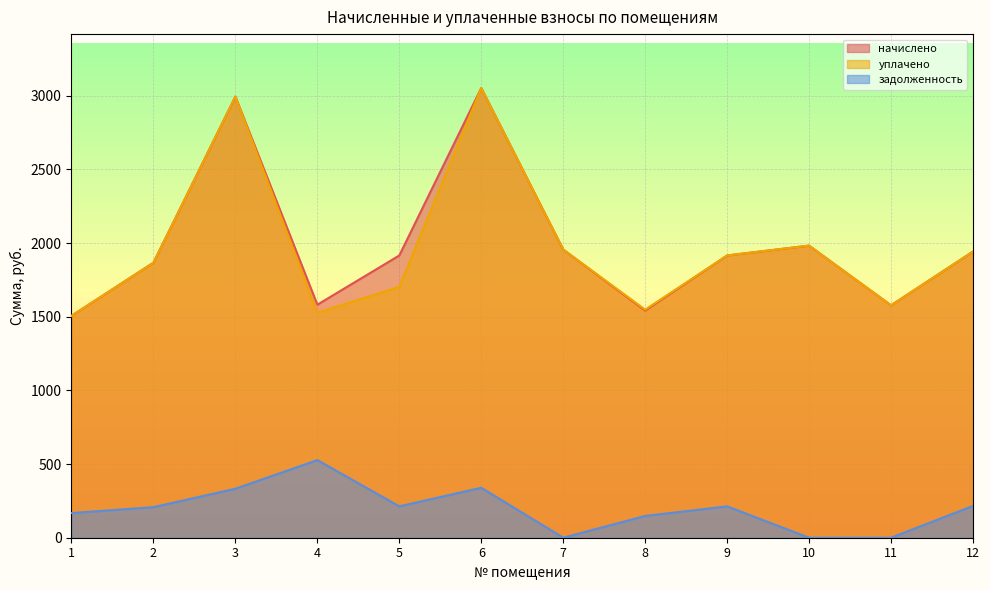

Does the chart display data point markers on the line(s)?

No